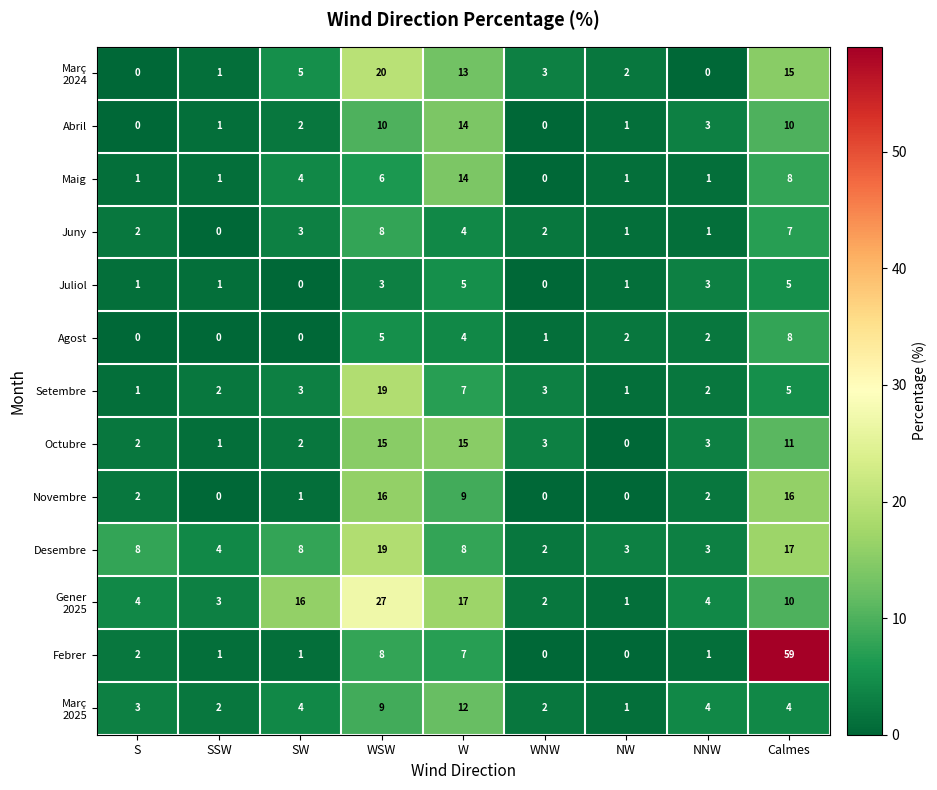

What is the spread (max minus min) of values at NNW?

4